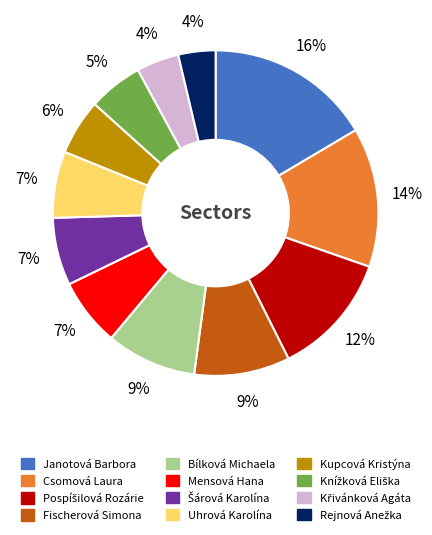

Count the number of slices in the pie.

12